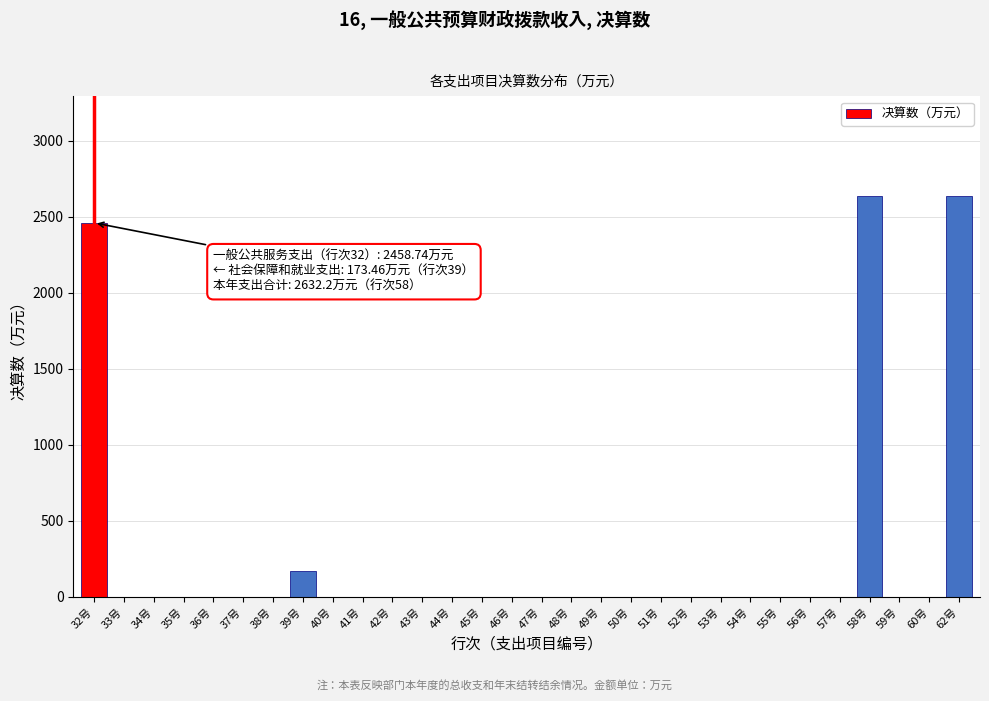

Reading left to right, what are all the values shown in this chart?

32号=2458.7	33号=0.0	34号=0.0	35号=0.0	36号=0.0	37号=0.0	38号=0.0	39号=173.5	40号=0.0	41号=0.0	42号=0.0	43号=0.0	44号=0.0	45号=0.0	46号=0.0	47号=0.0	48号=0.0	49号=0.0	50号=0.0	51号=0.0	52号=0.0	53号=0.0	54号=0.0	55号=0.0	56号=0.0	57号=0.0	58号=2632.2	59号=0.0	60号=0.0	62号=2632.2